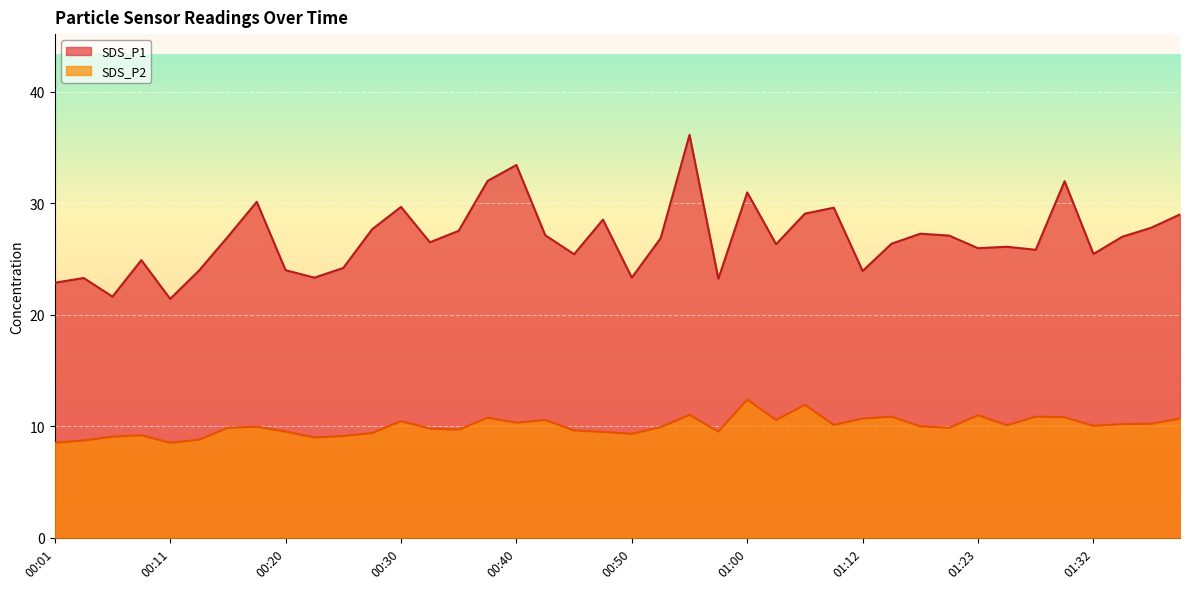

What is the lowest value of the SDS_P2 series?

8.5